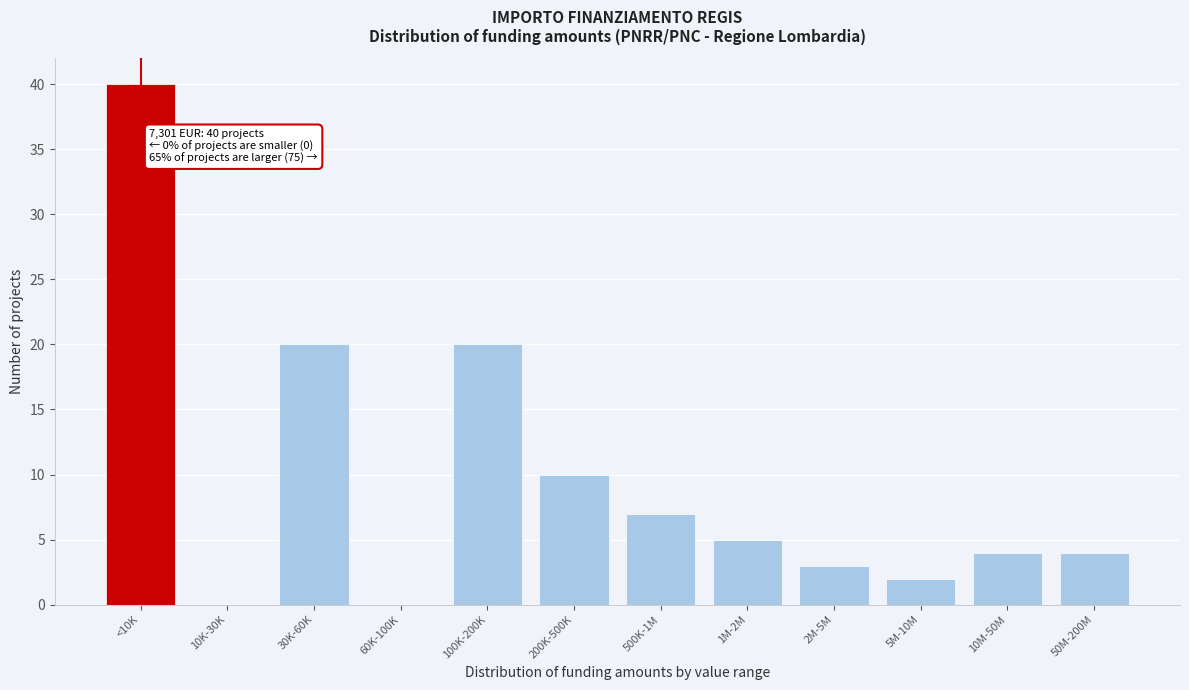

Reading left to right, extract all data points from this chart.

<10K=40	10K-30K=0	30K-60K=20	60K-100K=0	100K-200K=20	200K-500K=10	500K-1M=7	1M-2M=5	2M-5M=3	5M-10M=2	10M-50M=4	50M-200M=4